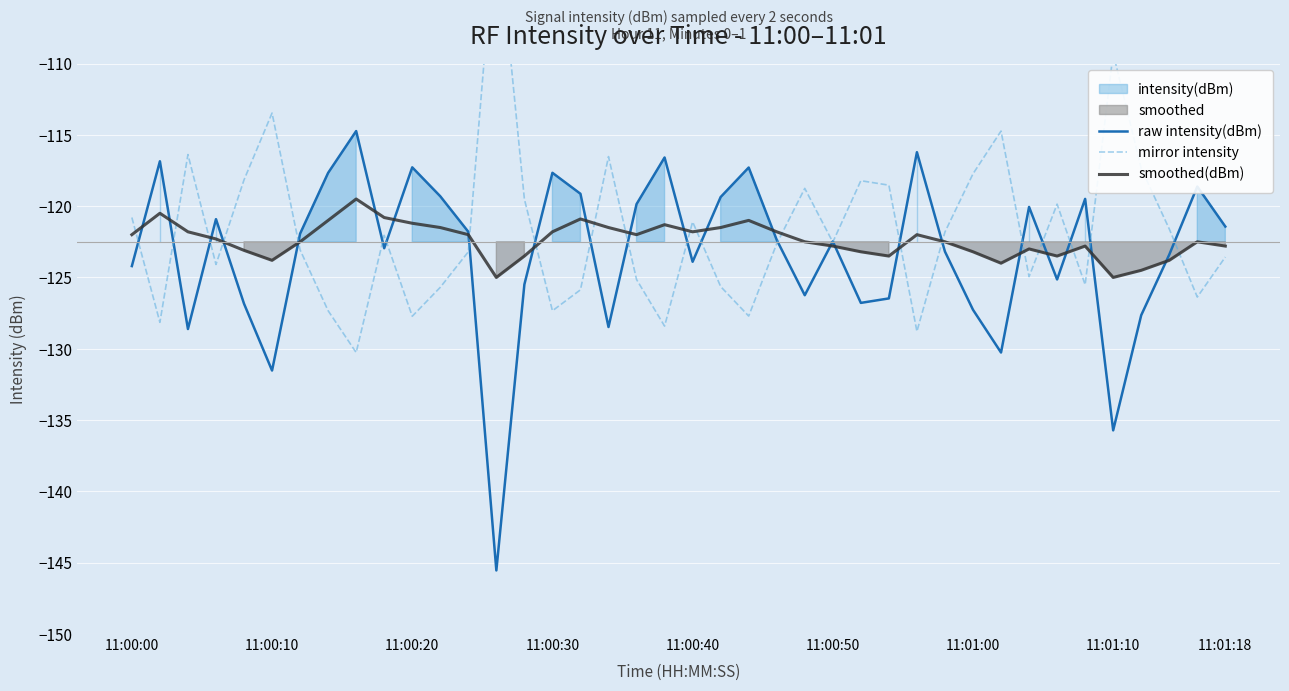

What is the highest value of the smoothed(dBm) series?

-119.5